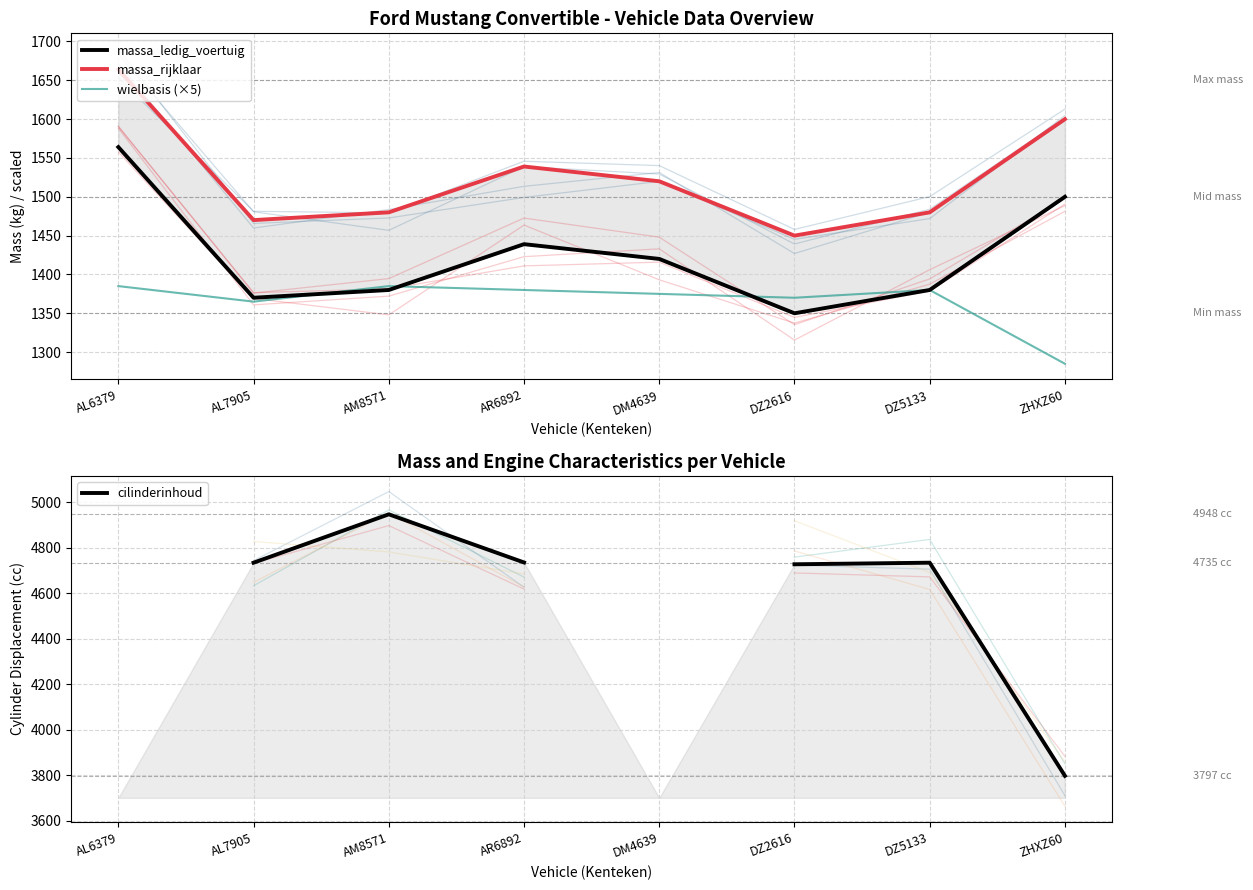

True or false: wielbasis (×5) and cilinderinhoud cross at least once.

False